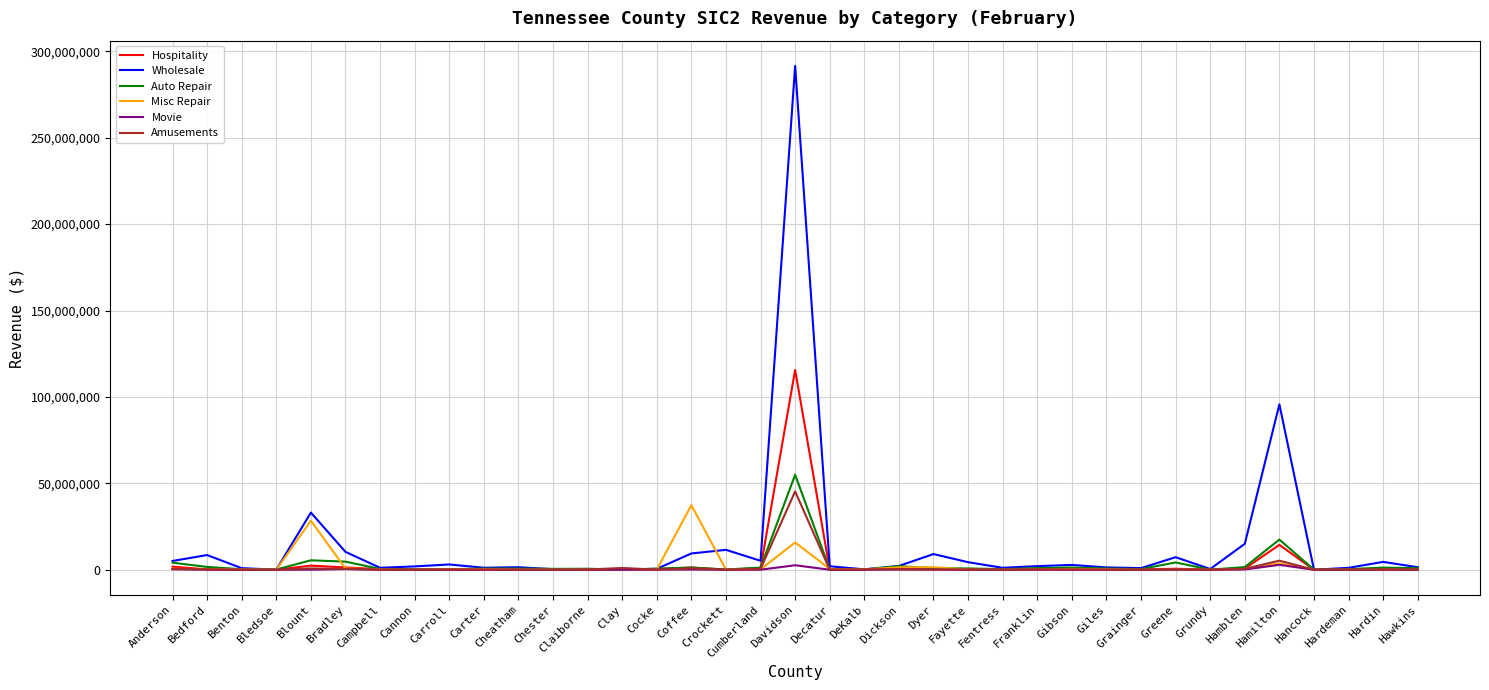

At how many categories does at least one series exceed 288142733?

1